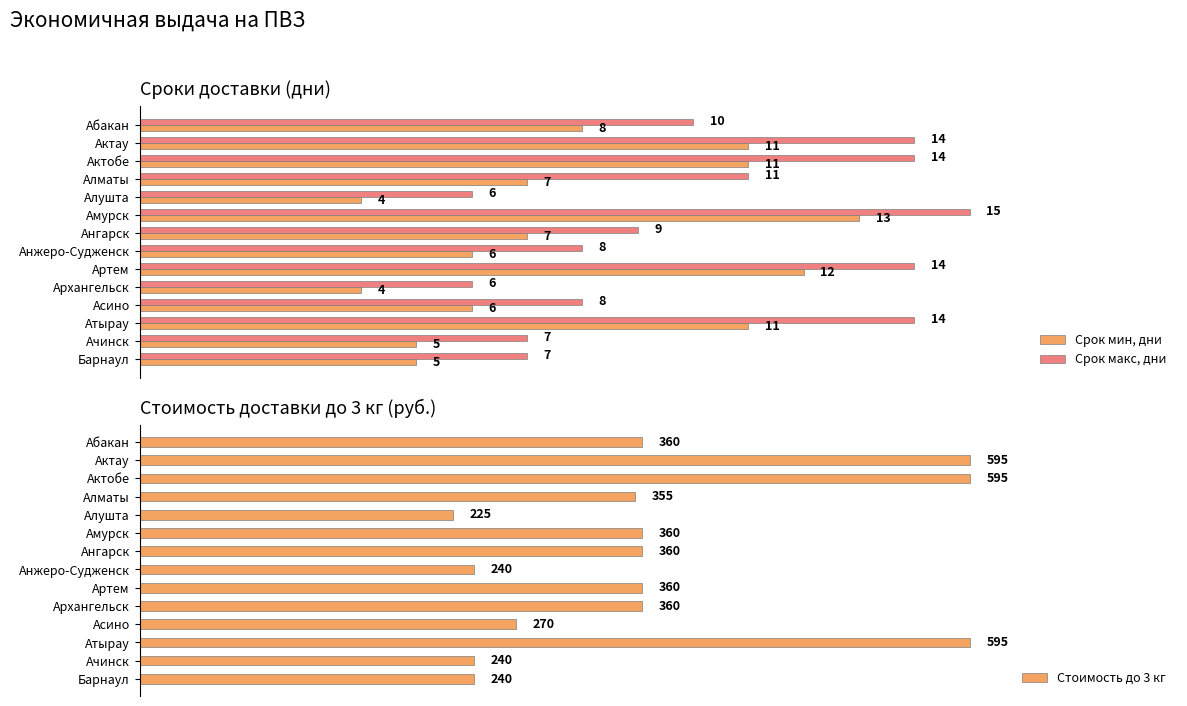

Where is Срок макс, дни nearest to the value 10?

Абакан